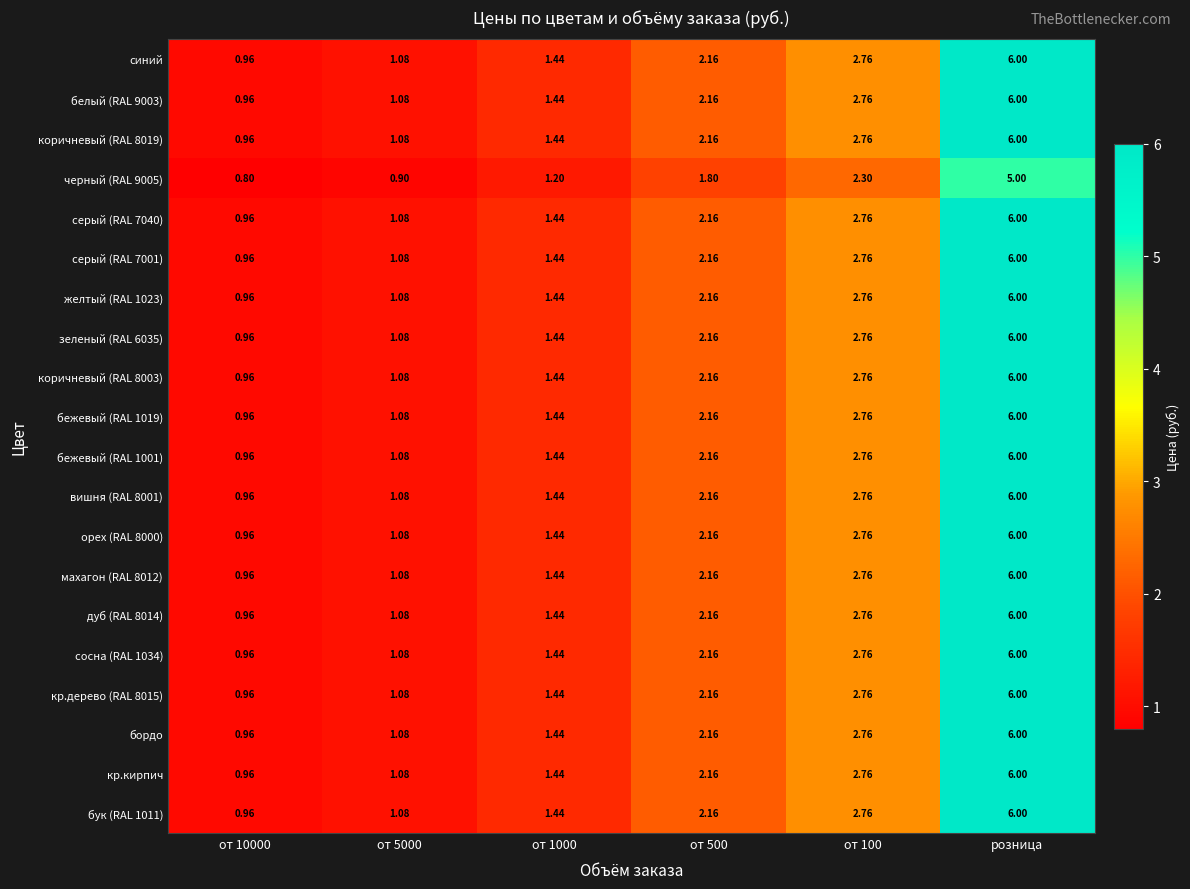

How many data points in вишня (RAL 8001) are less than 2?

3